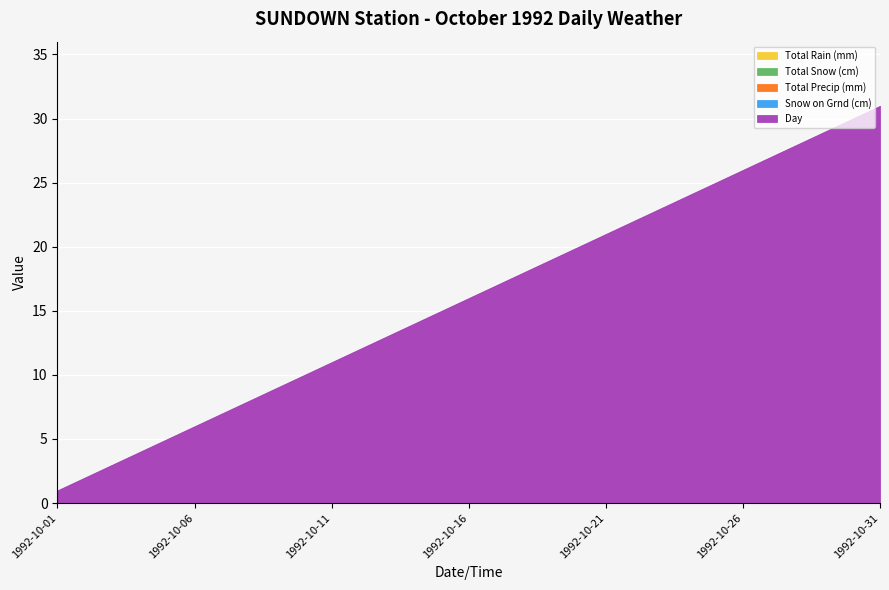

True or false: Snow on Grnd (cm) has a value of 0 at 1992-10-28.

True